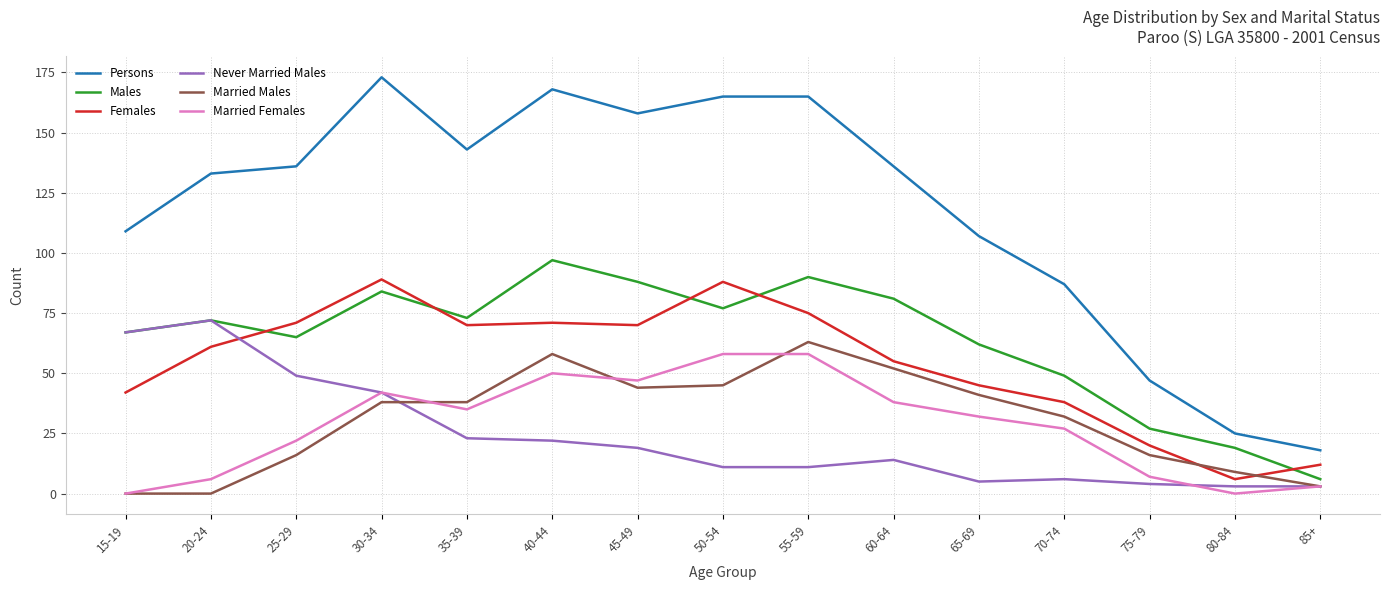

What is the sum of all Males values?

957